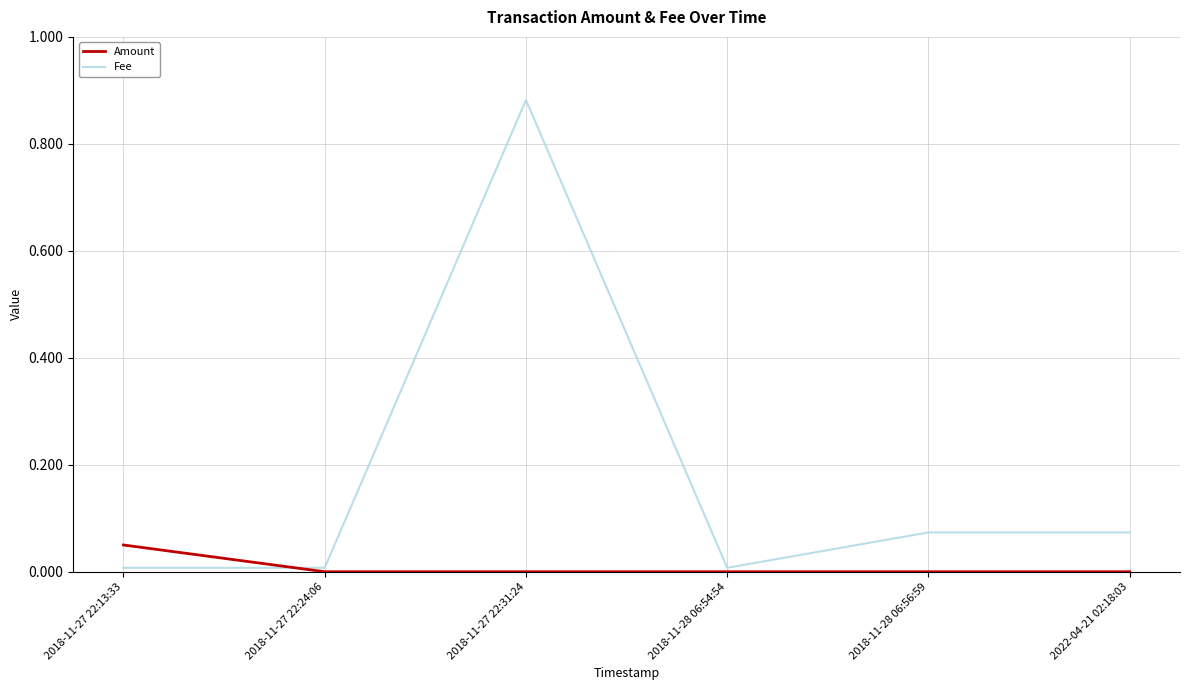

Which category has the highest value in the Amount series?

2018-11-27 22:13:33